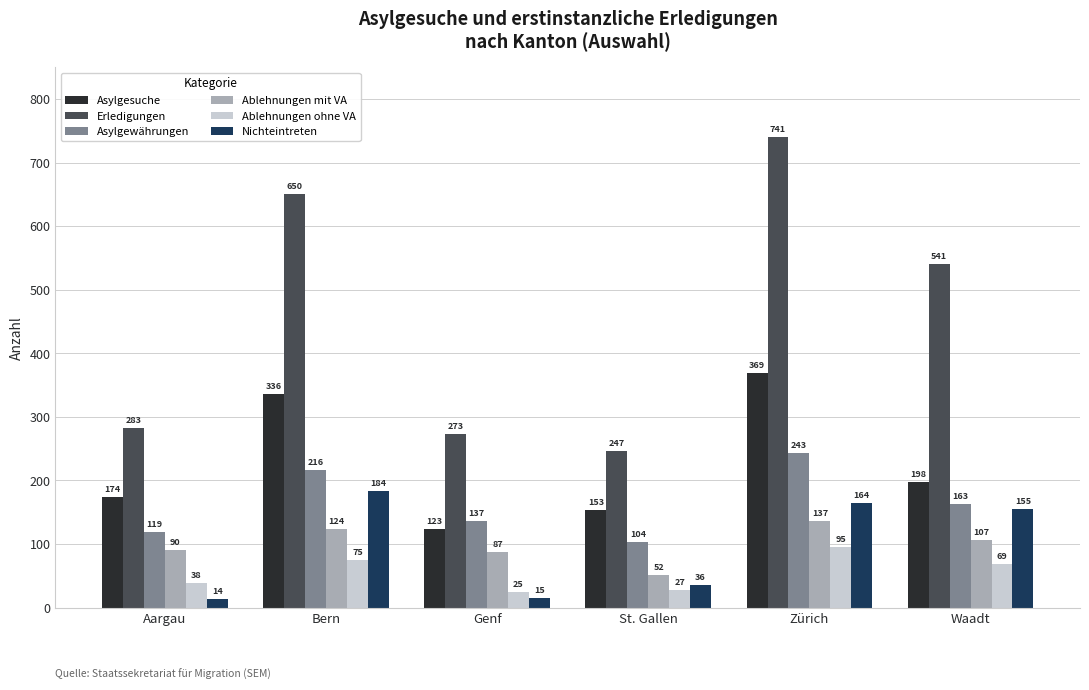

Count the number of data series in this chart.

6